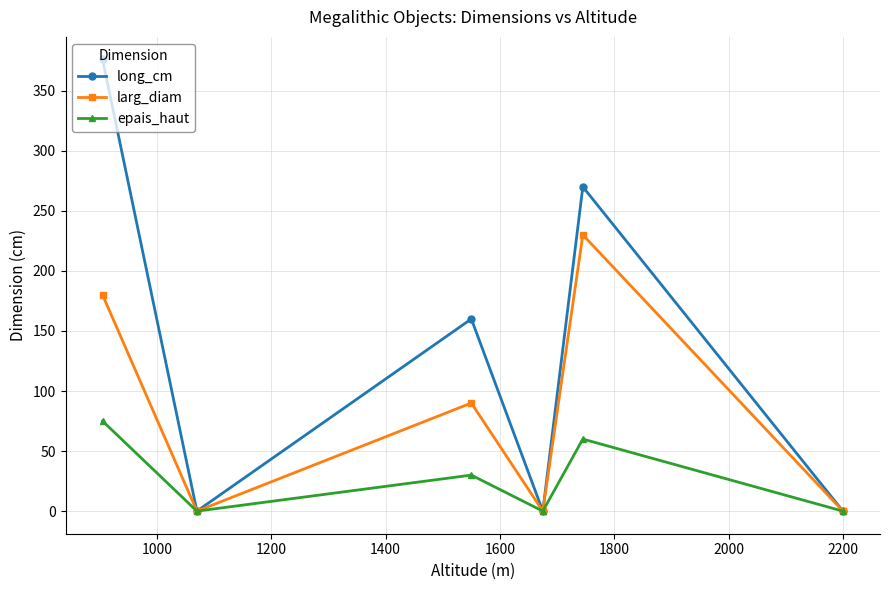

Which series has the largest total across all categories?

long_cm